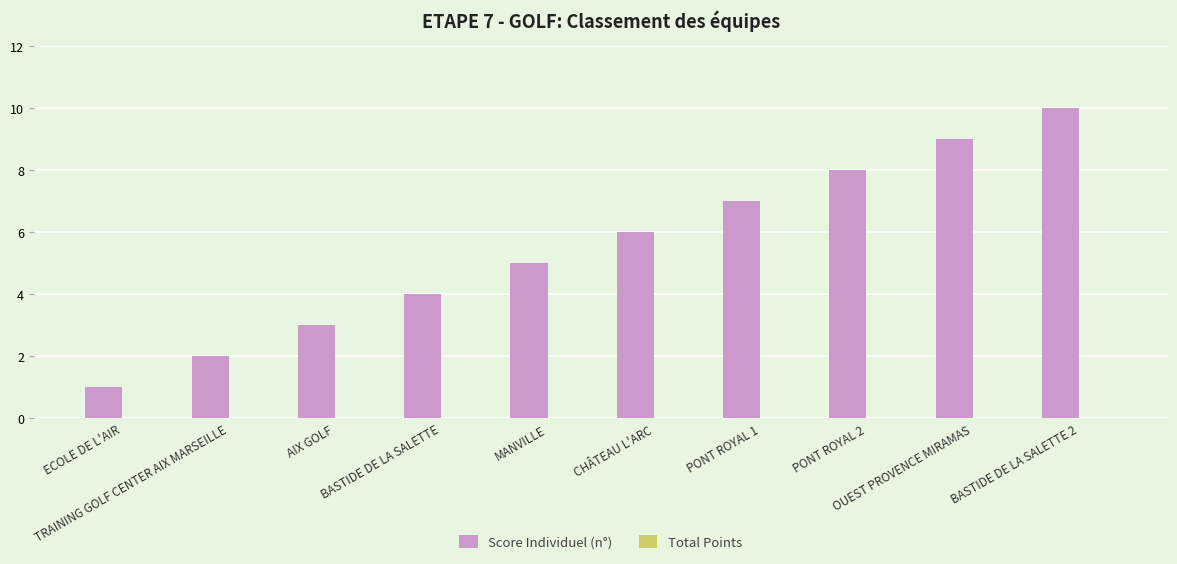

What is the label of the 7th bar from the left?

PONT ROYAL 1